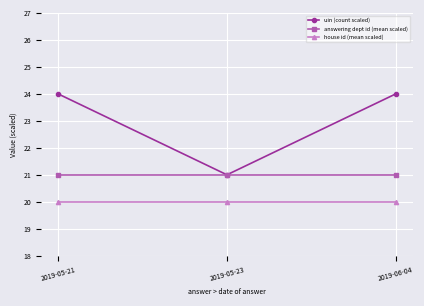

How many data points in uin (count scaled) are less than 24?

1